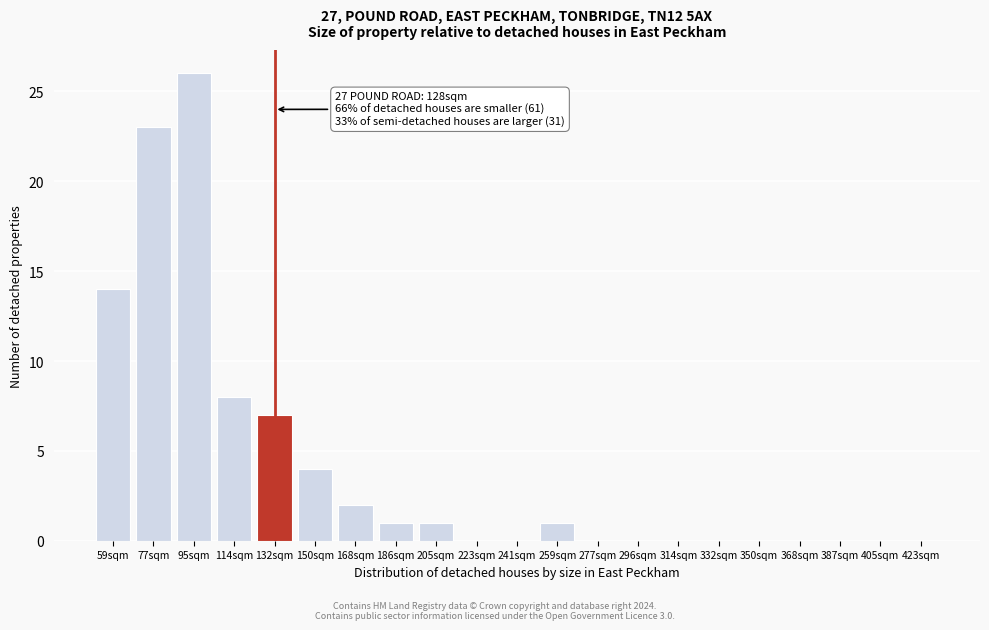

Reading left to right, what are all the values shown in this chart?

59sqm=14	77sqm=23	95sqm=26	114sqm=8	132sqm=7	150sqm=4	168sqm=2	186sqm=1	205sqm=1	223sqm=0	241sqm=0	259sqm=1	277sqm=0	296sqm=0	314sqm=0	332sqm=0	350sqm=0	368sqm=0	387sqm=0	405sqm=0	423sqm=0